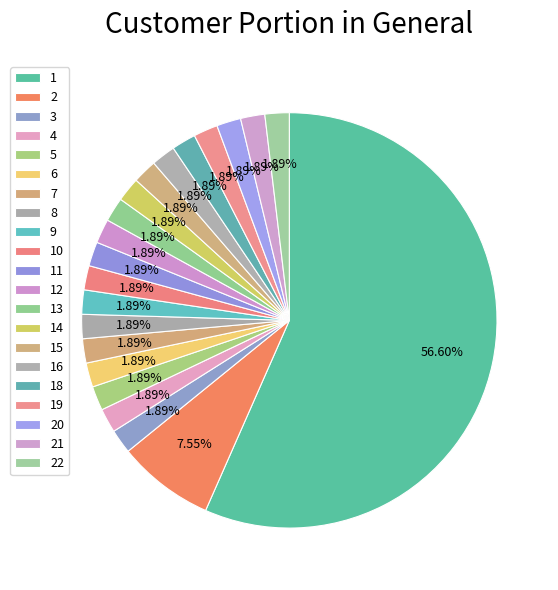

Which slice represents more than half of the pie?

1